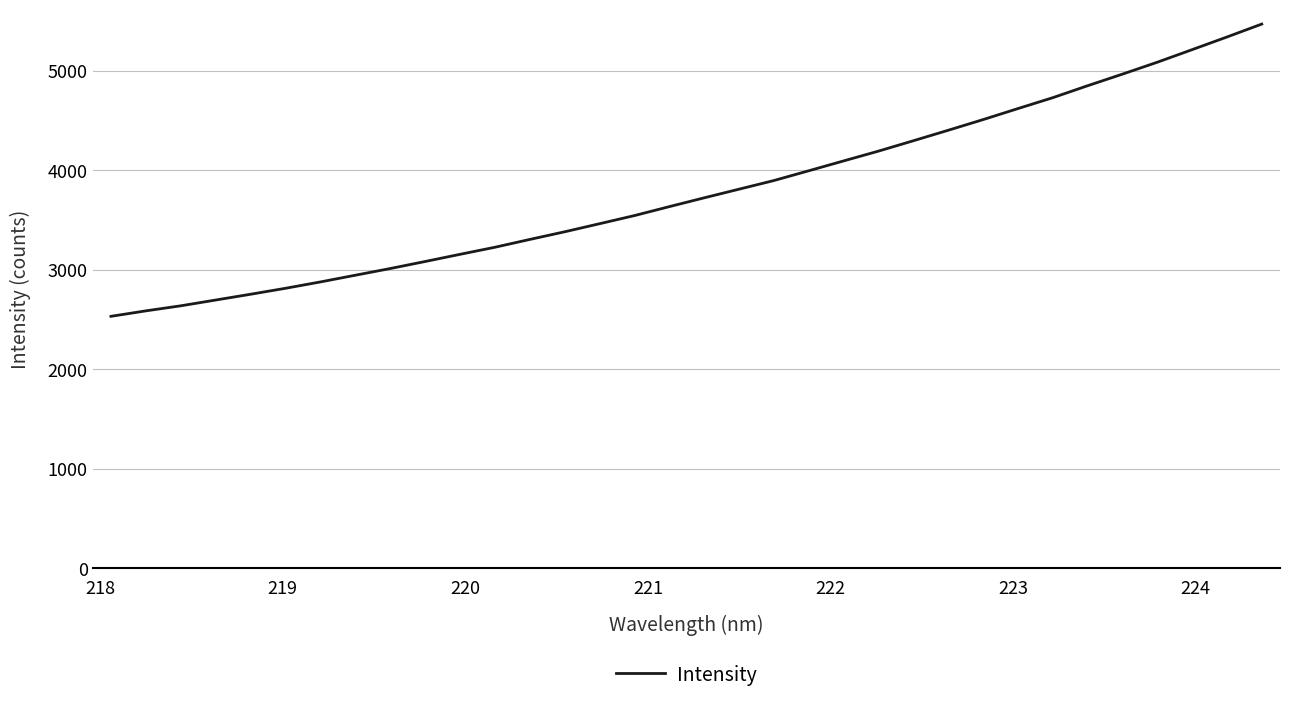

What is the smallest value displayed?

2532.7